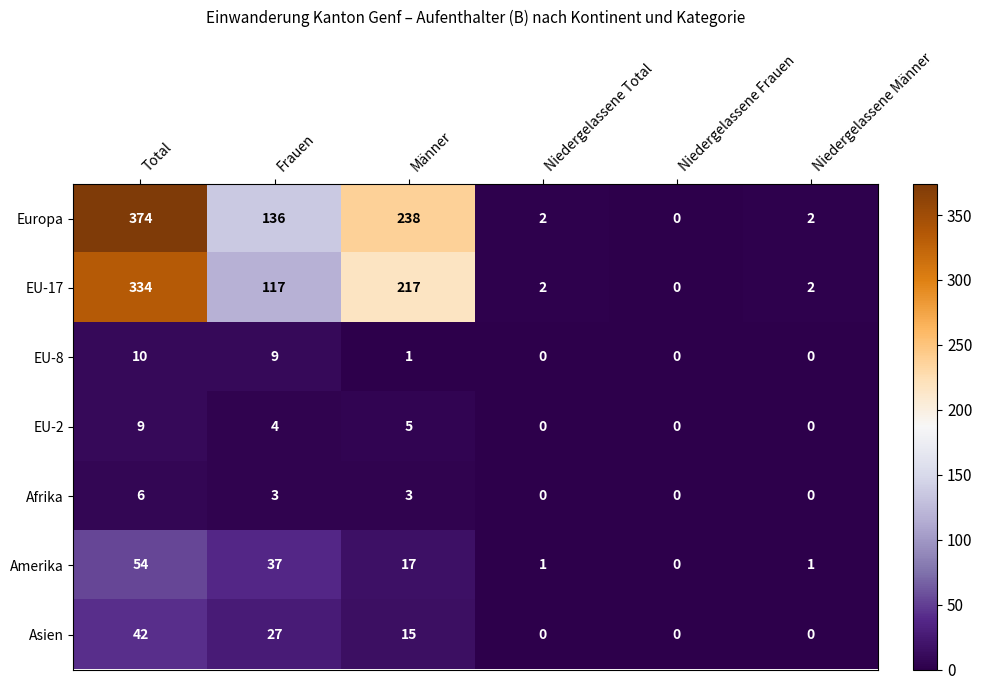

The value of EU-8 at Niedergelassene Frauen is 5. True or false?

False